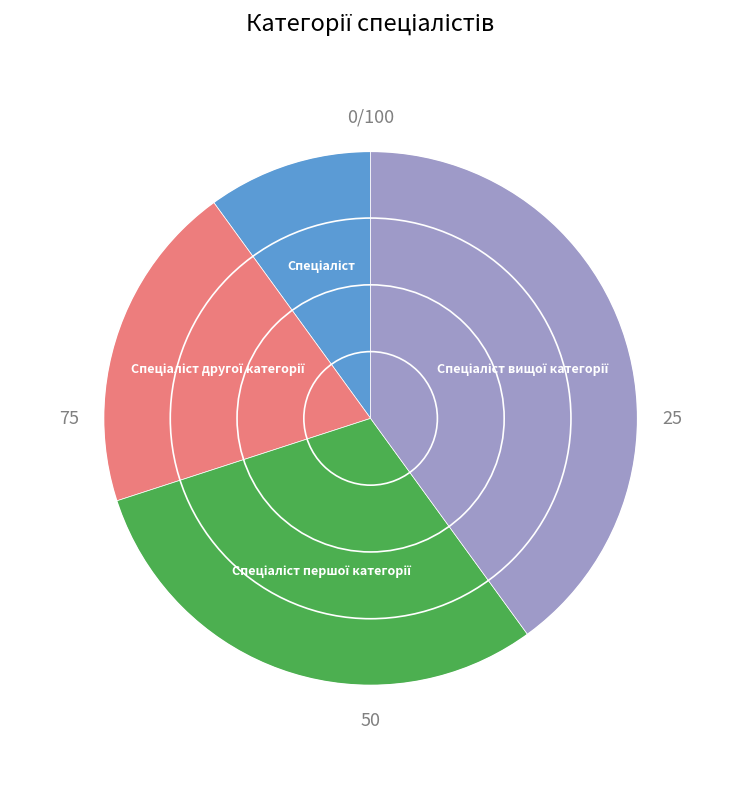

Is there a majority slice in this chart?

No